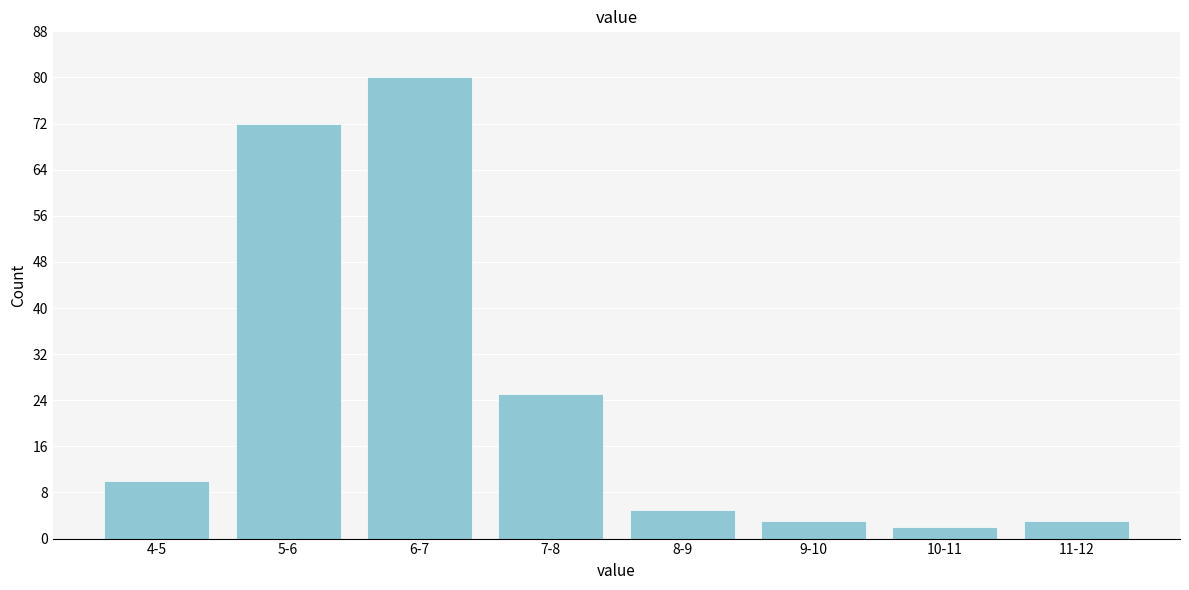

Reading left to right, extract all data points from this chart.

10	72	80	25	5	3	2	3